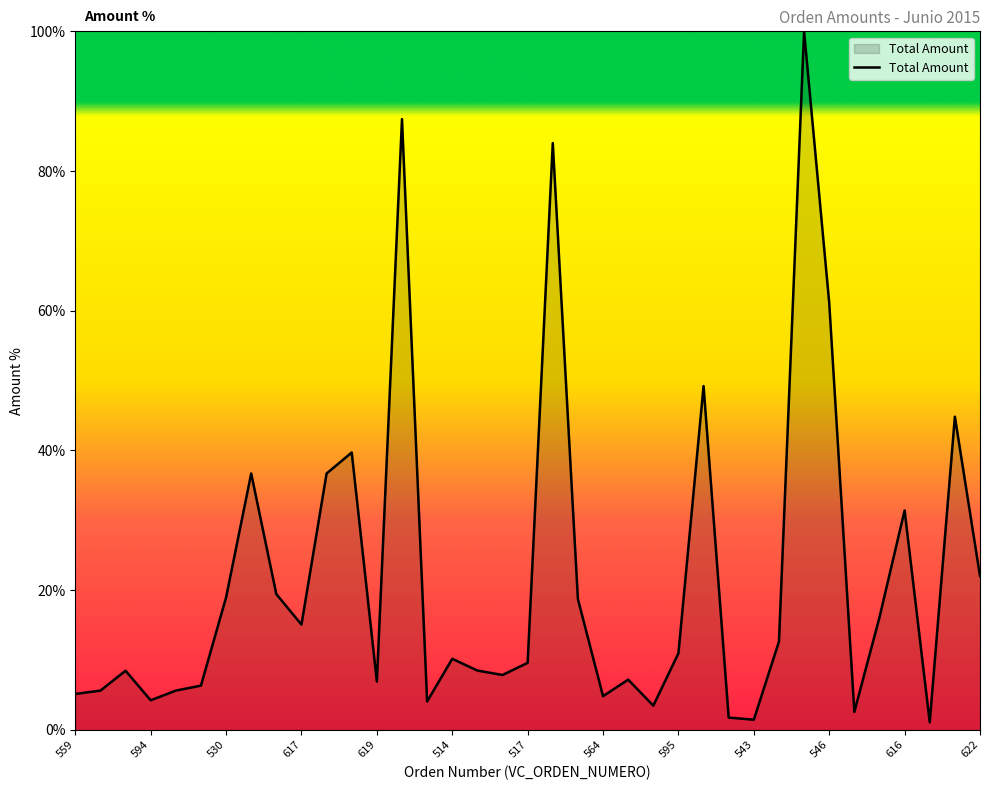

What is the average value?

21.9